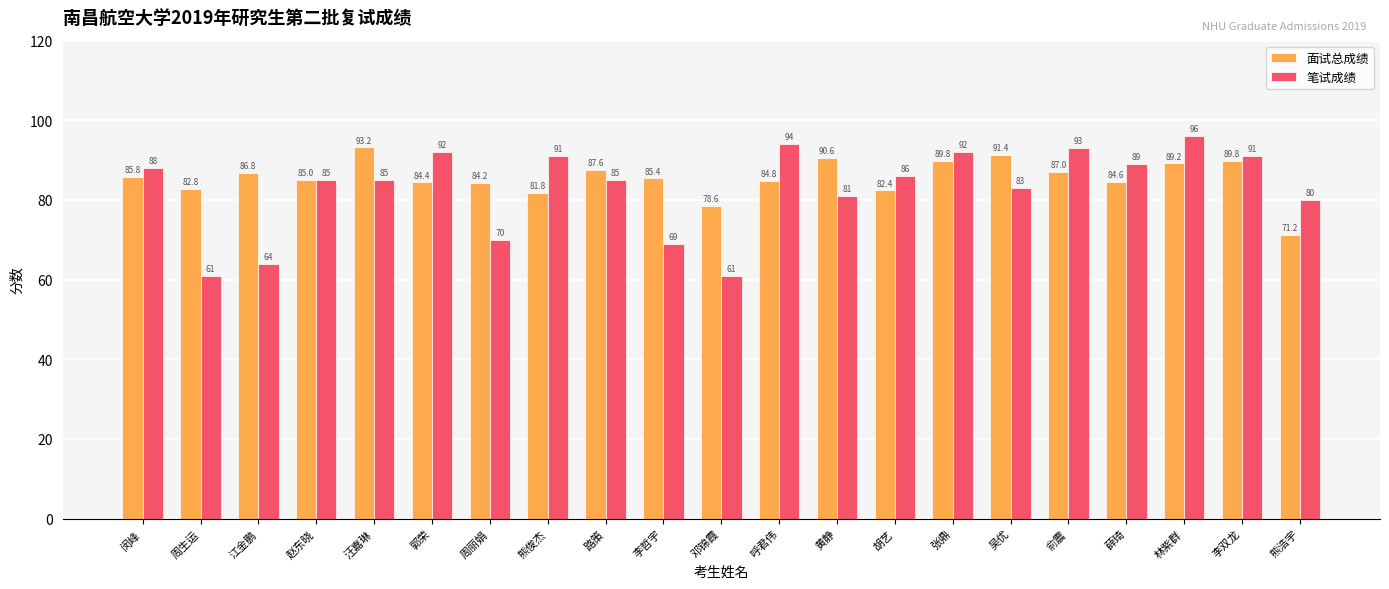

At which label is 笔试成绩 closest to 78?

熊浩宇